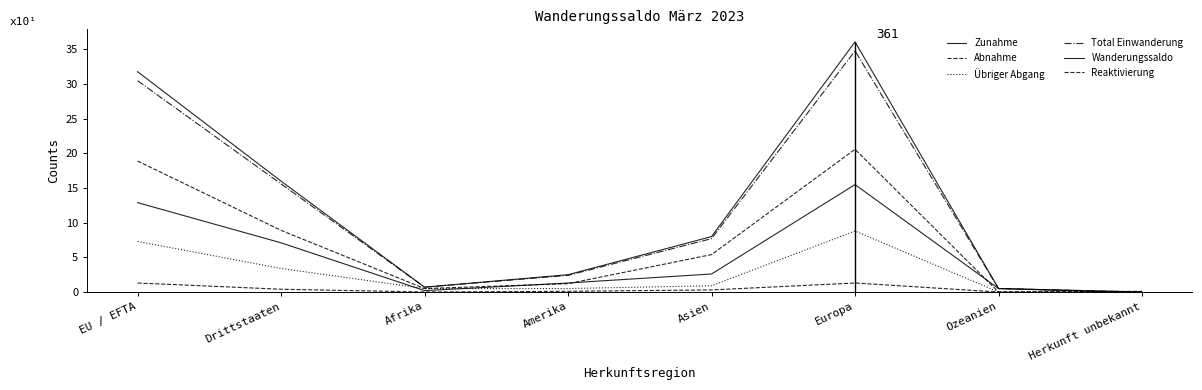

Read the Zunahme value at Asien, to the nearest 50.

100